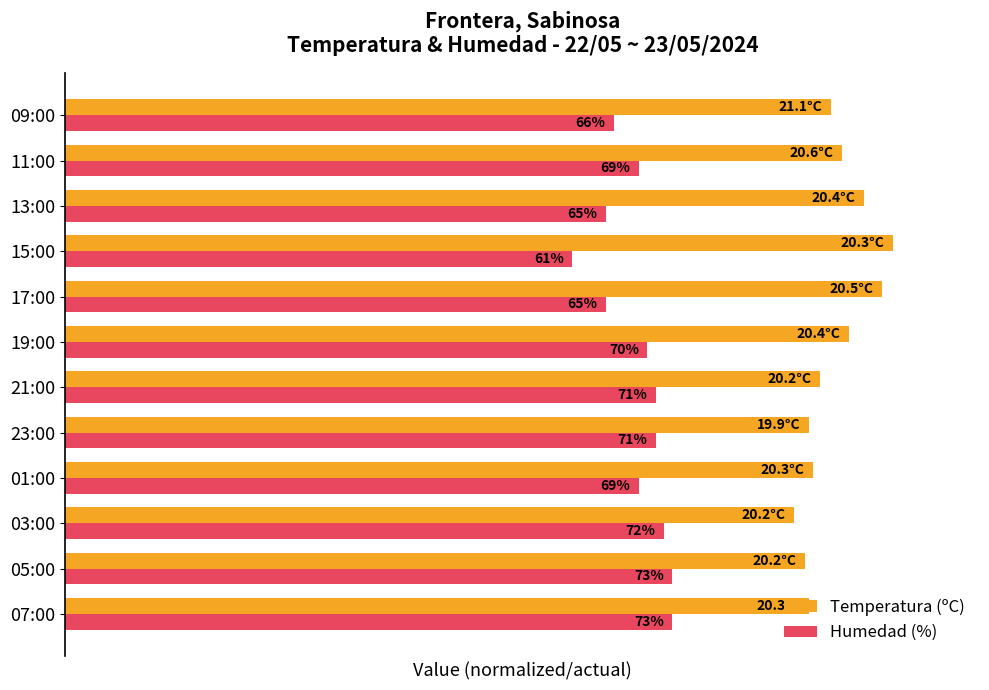

Where is Temperatura (ºC) nearest to the value 93?

11:00